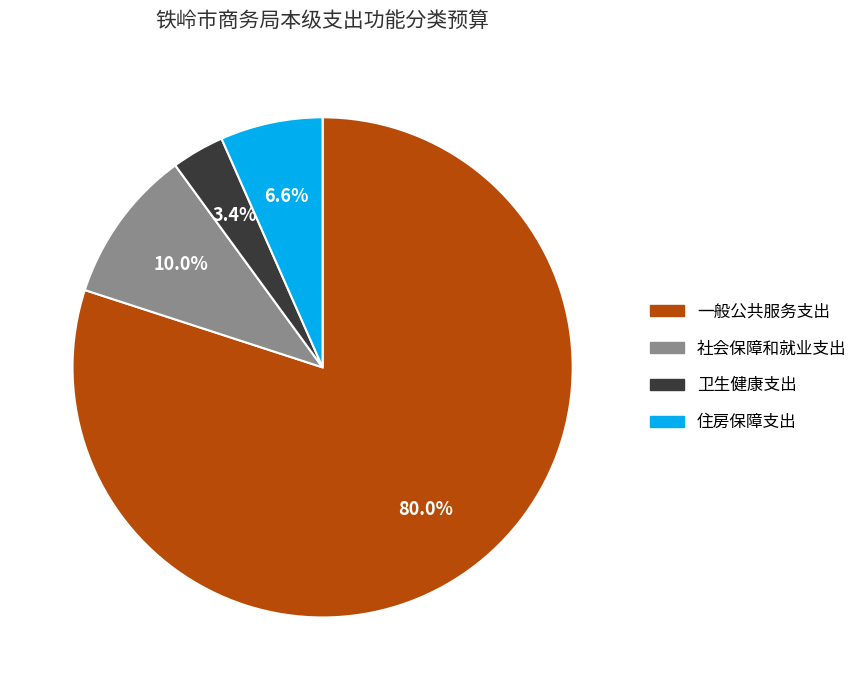

What percentage is NOT represented by 卫生健康支出?

96.6%